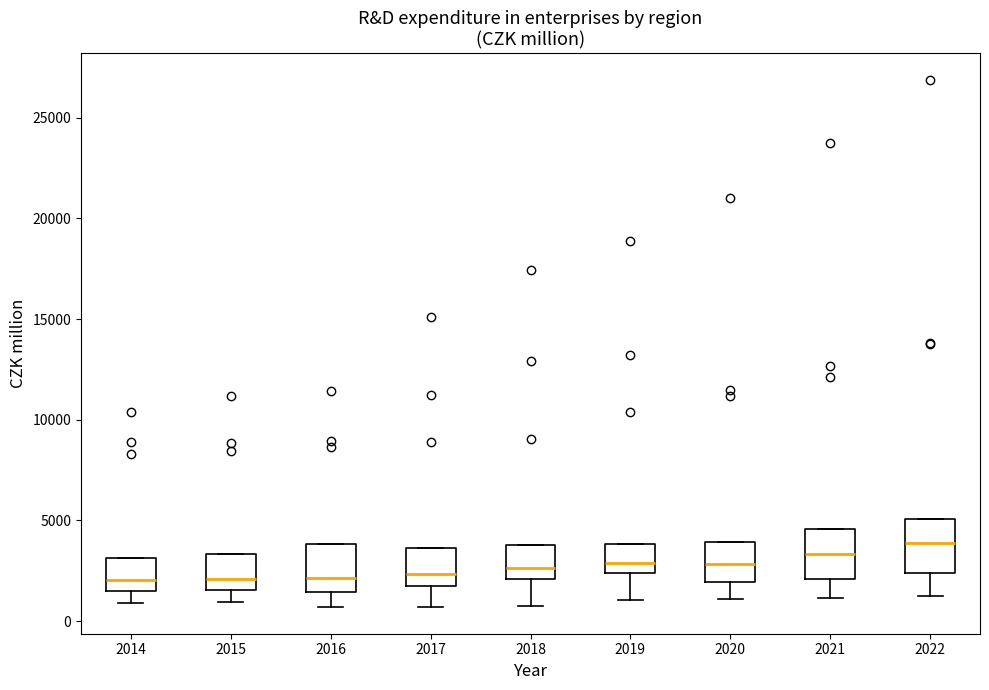

Where is the upper edge of the box at x = 2014 on the y-axis? The values are not printed on the chart, so give them approximately, as read against the axis.

3000